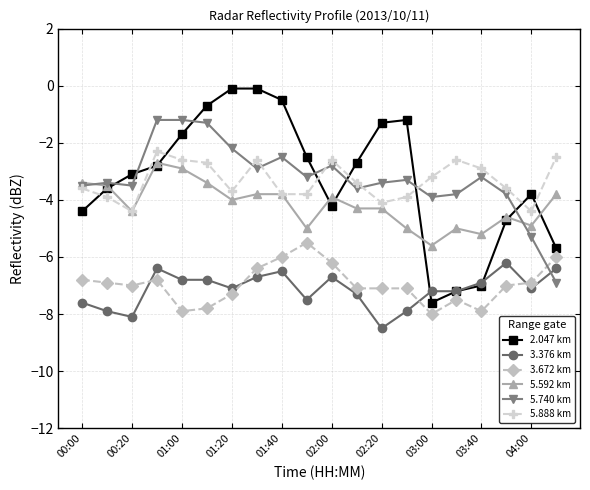

What is the minimum value shown in the chart?

-8.5